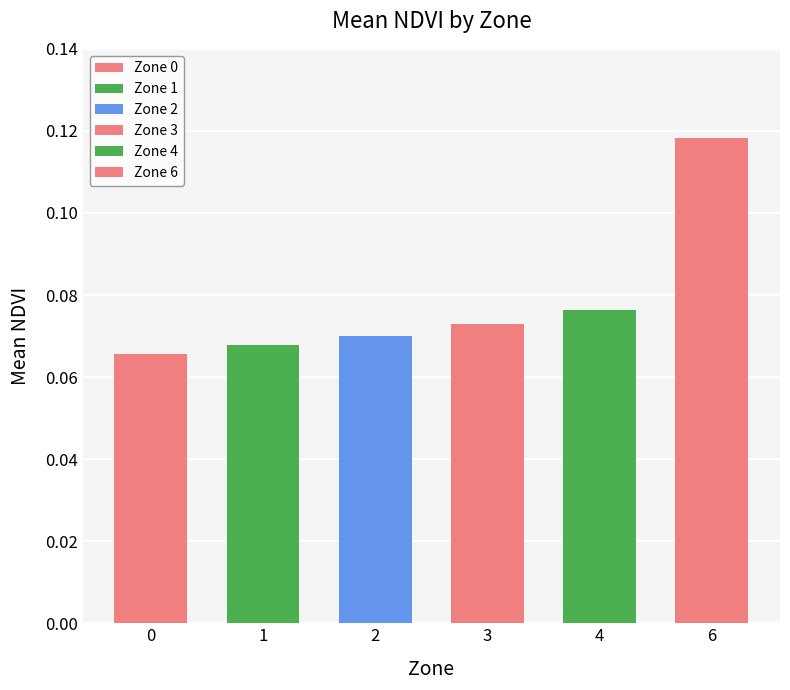

Between 4 and 1, which is larger?

4